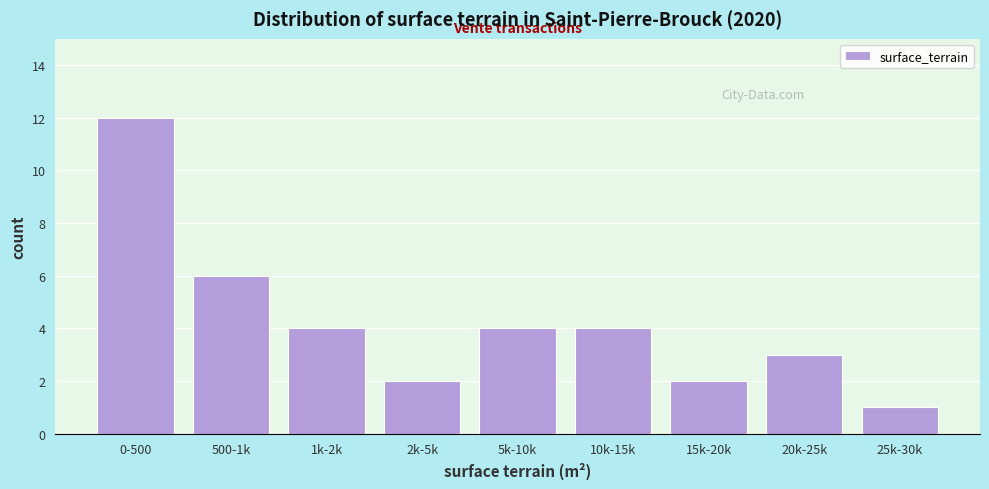

Reading right to left, transcribe all the data shown in this chart.

25k-30k=1	20k-25k=3	15k-20k=2	10k-15k=4	5k-10k=4	2k-5k=2	1k-2k=4	500-1k=6	0-500=12